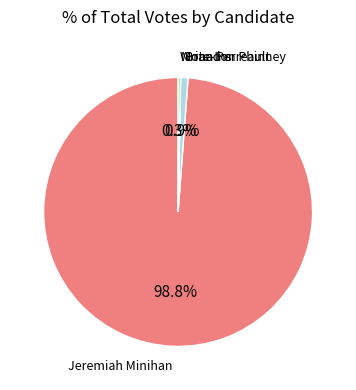

Is the sum of Write-Ins and Jeremiah Minihan greater than half?

Yes